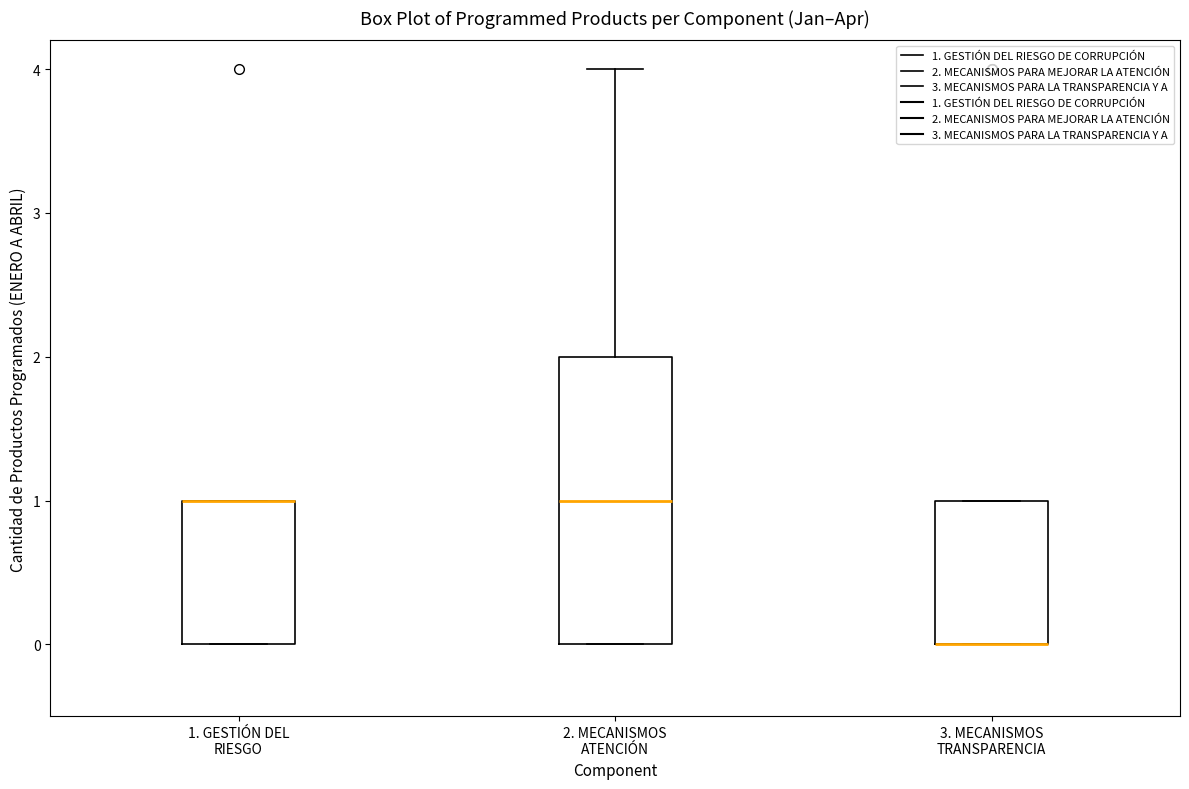

Which box is the tallest, from its lower edge to its upper edge?

2. MECANISMOS ATENCIÓN